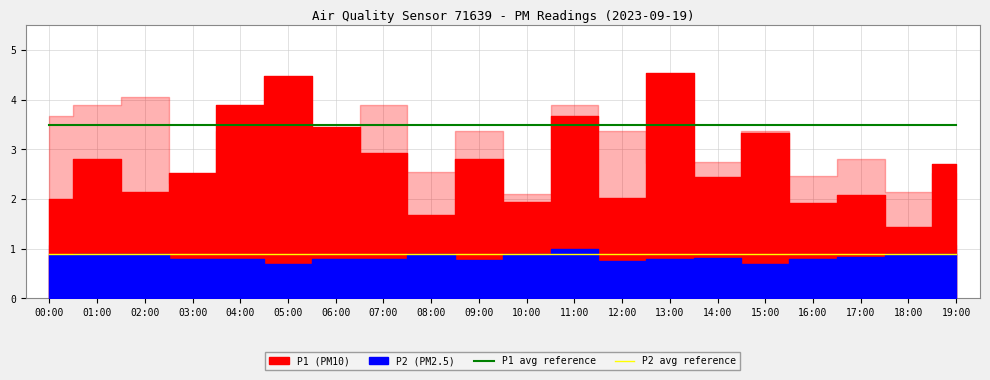

What is the maximum value for P1 avg reference?

3.5